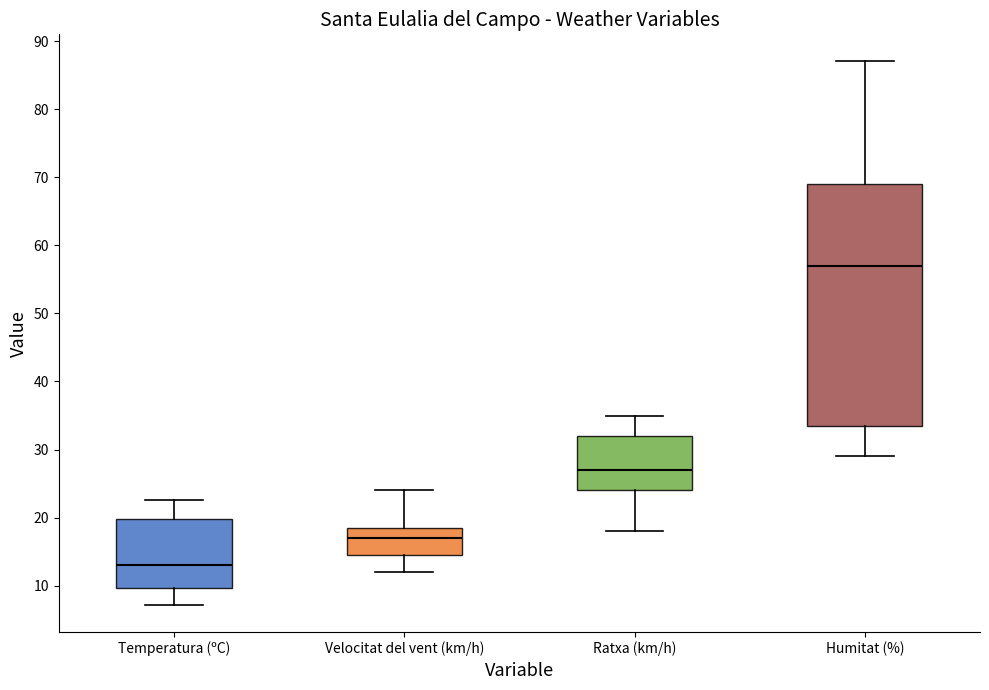

Which box has the highest median line?

Humitat (%)